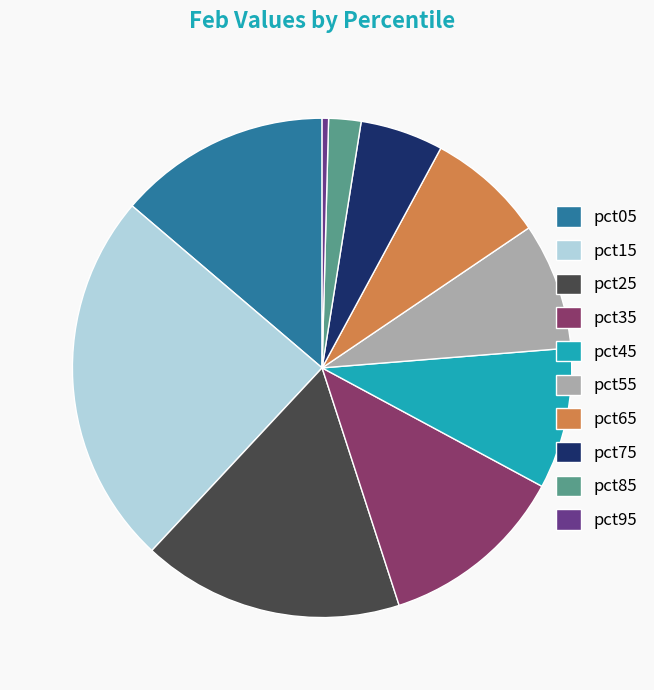

Is there a majority slice in this chart?

No